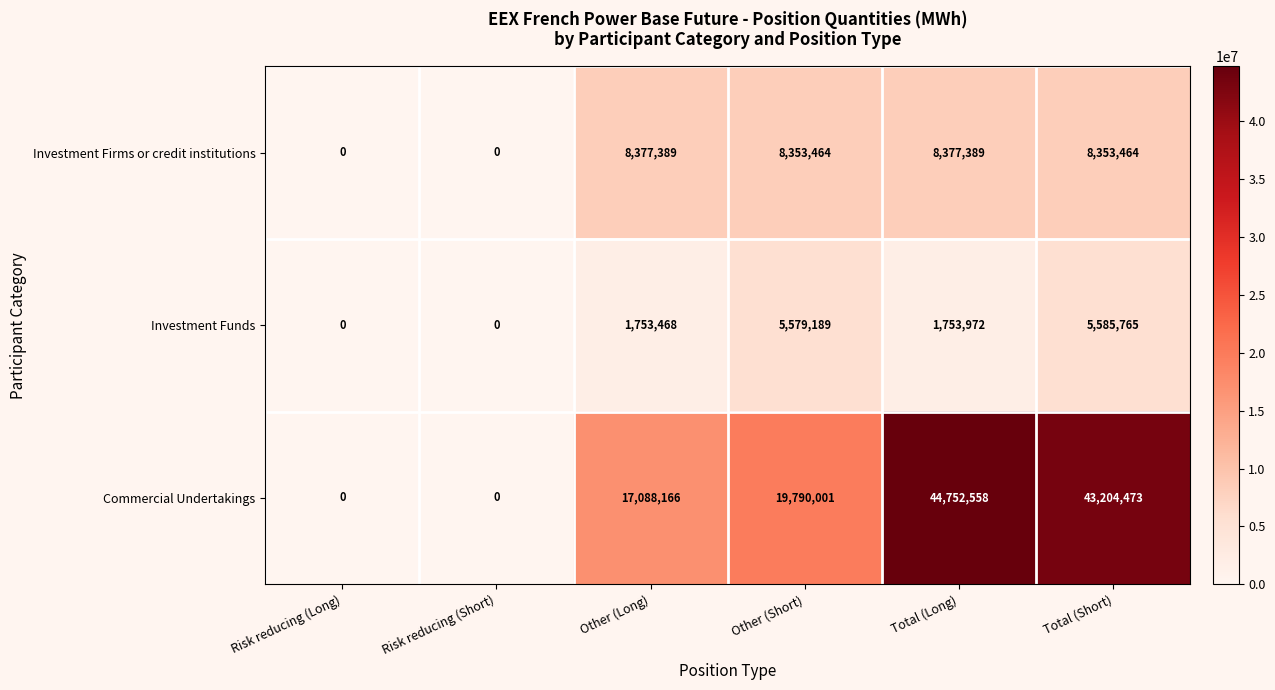

What is the highest value of the Investment Firms or credit institutions series?

8377389